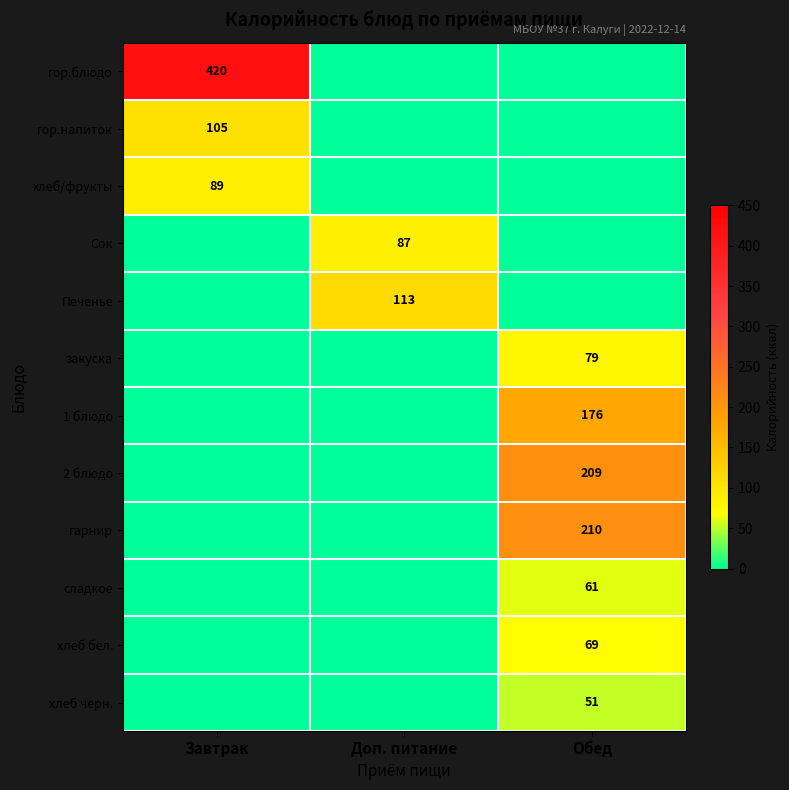

At how many categories does at least one series exceed 109?

3